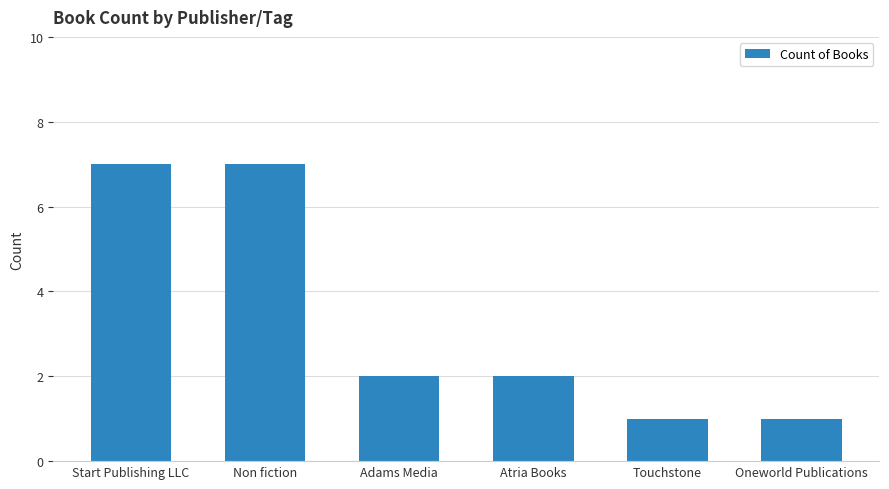

What is the difference between the maximum and minimum values?

6